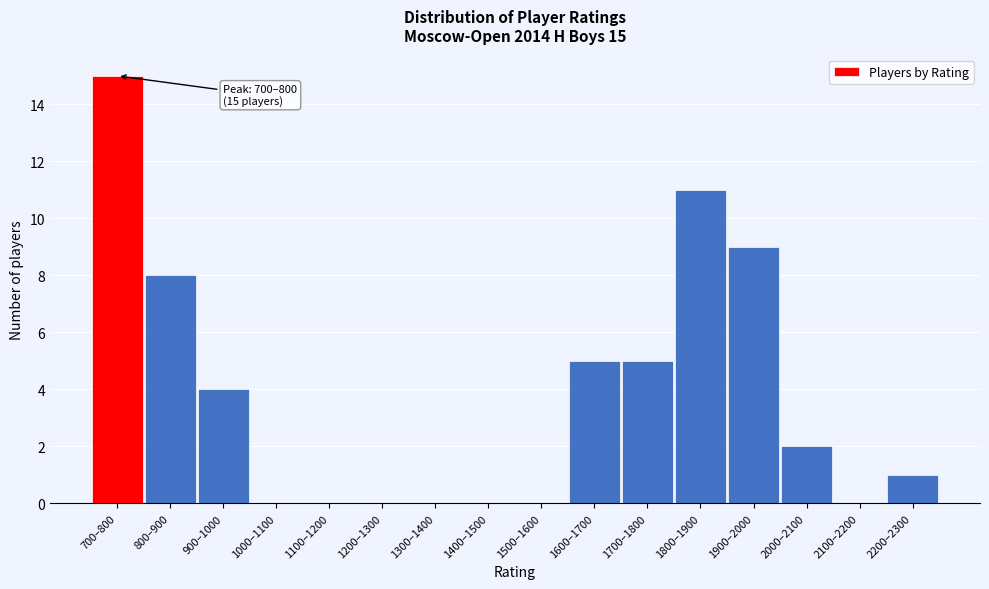

Reading left to right, extract all data points from this chart.

700–800=15	800–900=8	900–1000=4	1000–1100=0	1100–1200=0	1200–1300=0	1300–1400=0	1400–1500=0	1500–1600=0	1600–1700=5	1700–1800=5	1800–1900=11	1900–2000=9	2000–2100=2	2100–2200=0	2200–2300=1